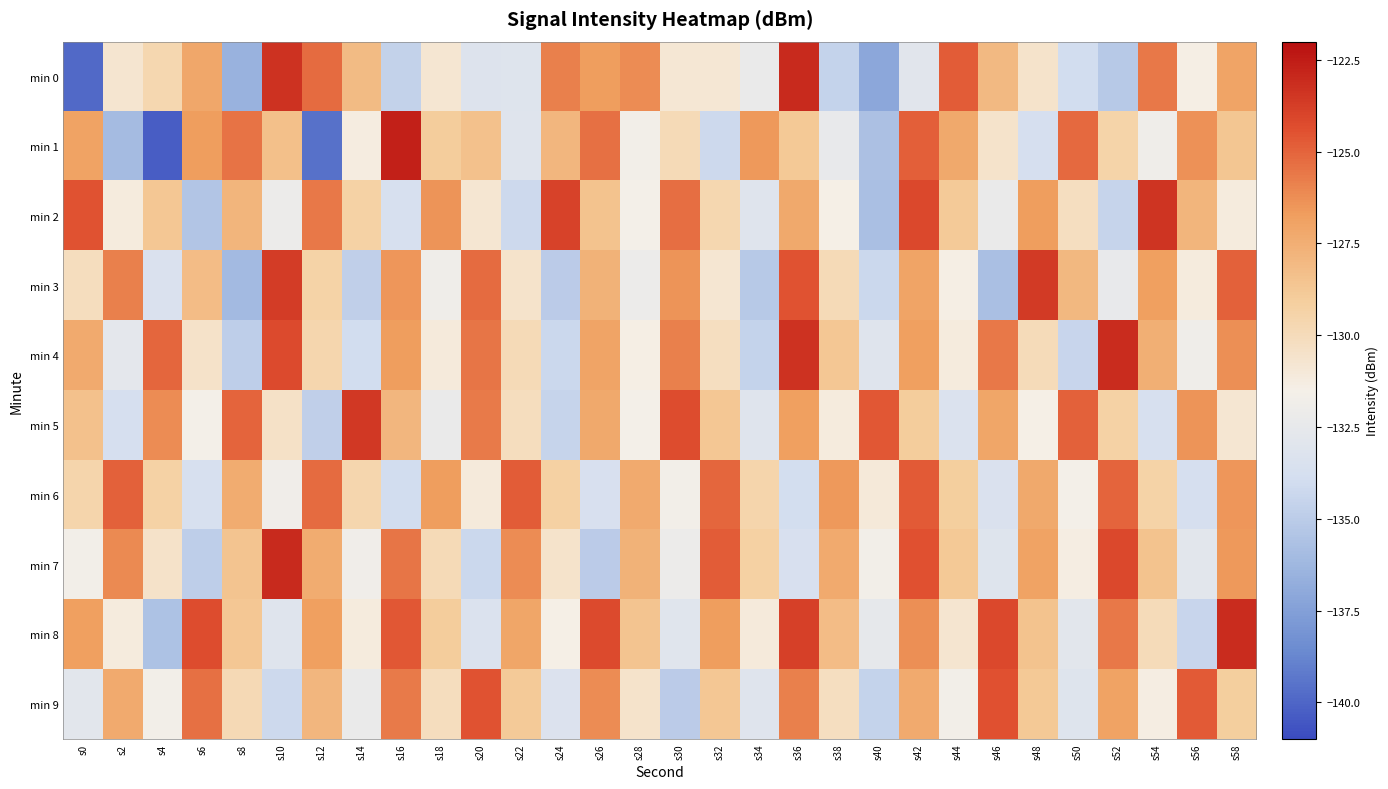

What is the total value across all series at s14?

-1305.9